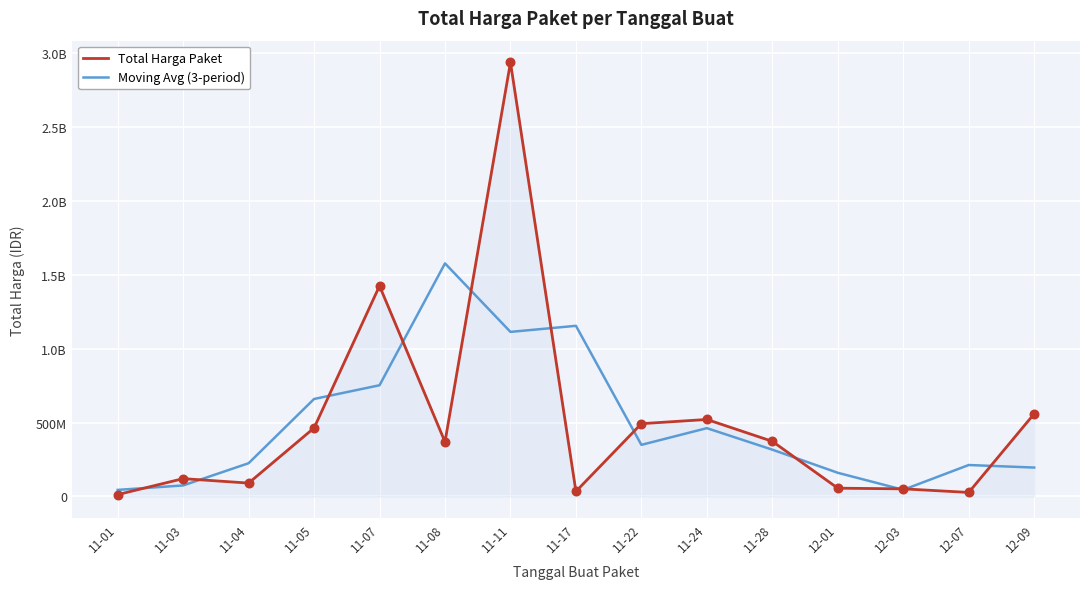

What are all the series names shown in the legend?

Total Harga Paket, Moving Avg (3-period)